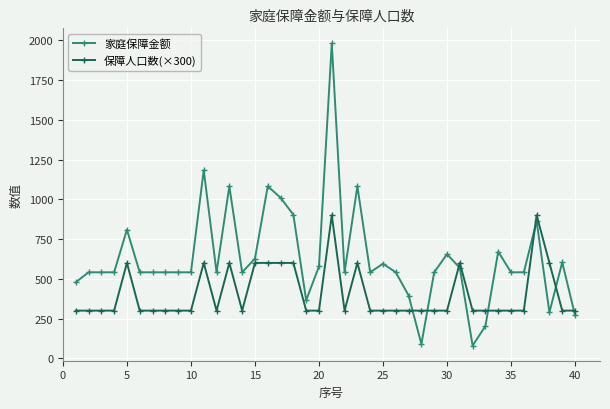

Which series has the widest spread of values?

家庭保障金额